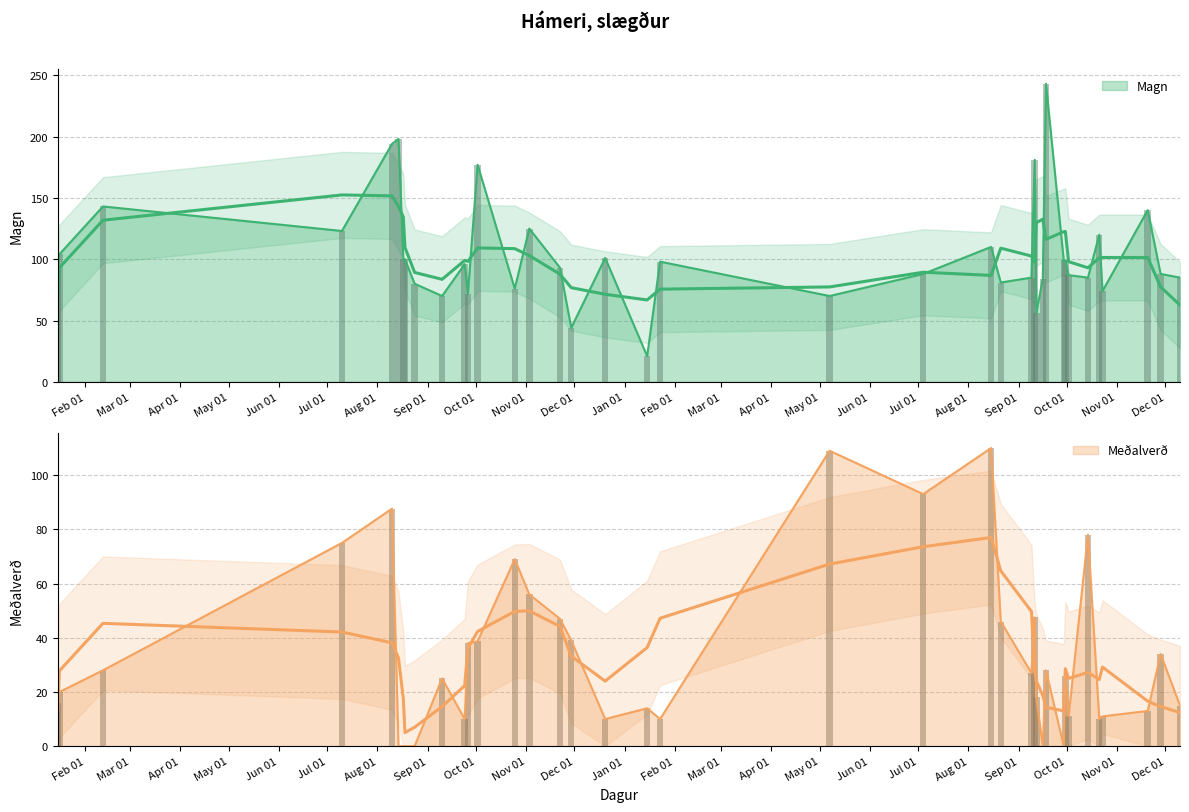

Reading left to right, list all the values displayed in this chart.

Magn: 10.12.2024=85.0	28.11.2024=88.0	20.11.2024=140.0	23.10.2024=74.0	21.10.2024=120.0	14.10.2024=85.0	2.10.2024=87.0	30.9.2024=99.0	29.9.2024=99.0	18.9.2024=243.0	16.9.2024=84.0	12.9.2024=56.0	11.9.2024=181.0	9.9.2024=85.0	21.8.2024=81.0	15.8.2024=110.0	4.7.2024=88.0	7.5.2024=70.0	23.1.2024=98.0	15.1.2024=21.0	20.12.2023=101.0	29.11.2023=44.0	22.11.2023=93.0	3.11.2023=125.0	25.10.2023=76.0	2.10.2023=177.0	26.9.2023=72.0	24.9.2023=96.0	10.9.2023=70.0	24.8.2023=80.0	18.8.2023=100.0	17.8.2023=100.0	14.8.2023=198.0	10.8.2023=194.0	10.7.2023=123.0	12.2.2023=143.0	16.1.2023=104.0	15.1.2023=95.0
Meðalverð: 10.12.2024=15.0	28.11.2024=34.0	20.11.2024=13.0	23.10.2024=11.0	21.10.2024=10.0	14.10.2024=78.0	2.10.2024=11.0	30.9.2024=26.0	29.9.2024=0.0	18.9.2024=28.0	16.9.2024=0.0	12.9.2024=18.0	11.9.2024=47.5	9.9.2024=27.0	21.8.2024=46.0	15.8.2024=110.0	4.7.2024=93.0	7.5.2024=109.0	23.1.2024=10.0	15.1.2024=14.0	20.12.2023=10.0	29.11.2023=39.0	22.11.2023=47.0	3.11.2023=56.0	25.10.2023=69.0	2.10.2023=38.7	26.9.2023=38.0	24.9.2023=10.0	10.9.2023=25.0	24.8.2023=0.0	18.8.2023=0.0	17.8.2023=0.0	14.8.2023=0.0	10.8.2023=87.6	10.7.2023=75.0	12.2.2023=28.0	16.1.2023=20.0	15.1.2023=16.0